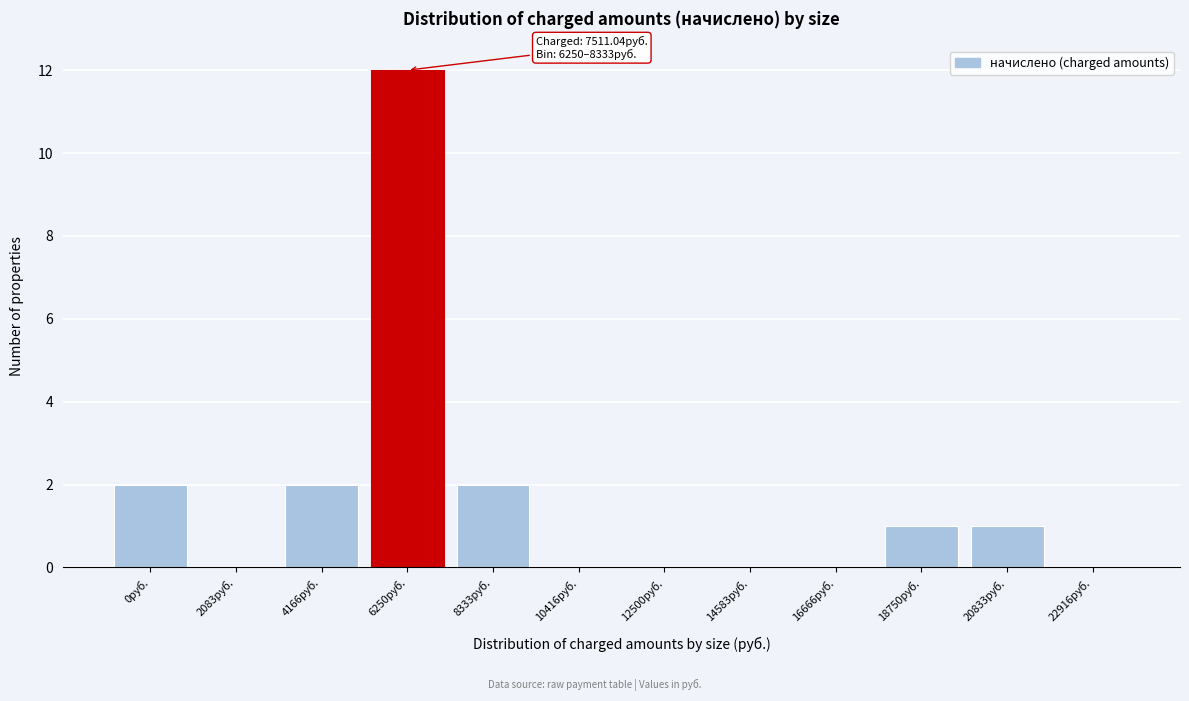

Reading right to left, extract all data points from this chart.

22916руб.=0	20833руб.=1	18750руб.=1	16666руб.=0	14583руб.=0	12500руб.=0	10416руб.=0	8333руб.=2	6250руб.=12	4166руб.=2	2083руб.=0	0руб.=2